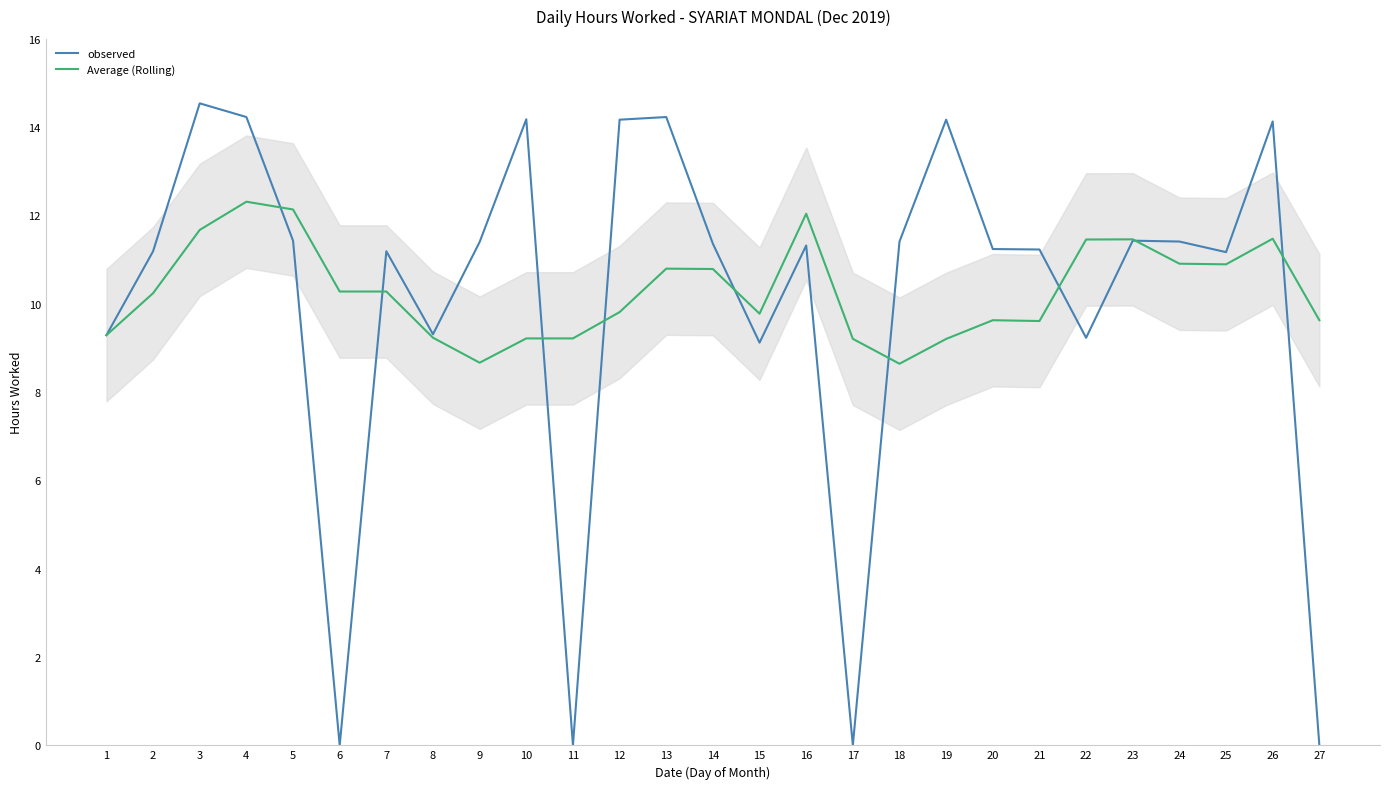

Which series ends up on top after the final intersection of observed and Average (Rolling)?

Average (Rolling)